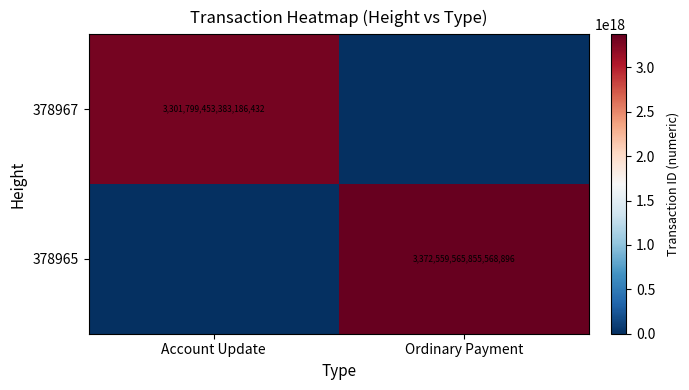

Count the number of data series in this chart.

2